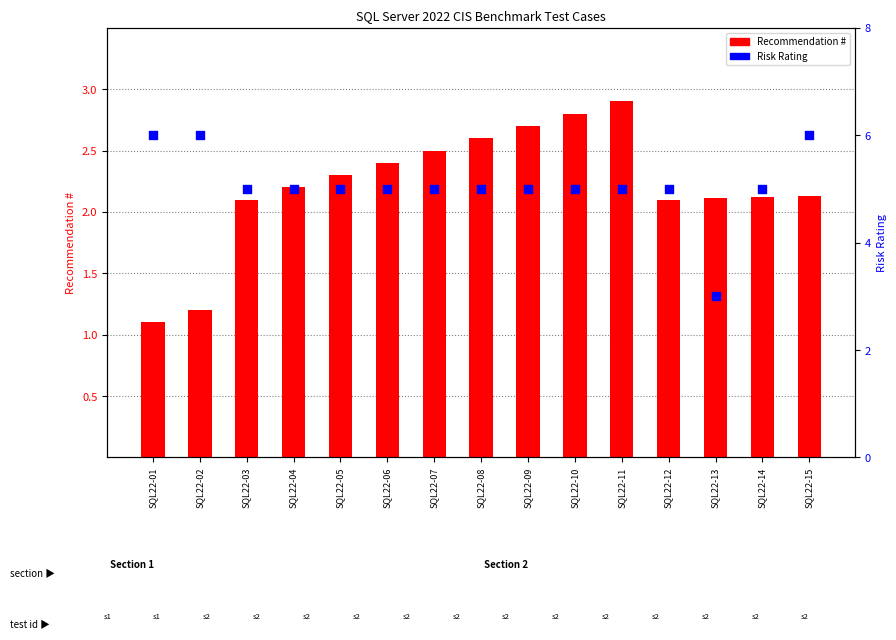

Which series has the widest spread of Y values?

Risk Rating